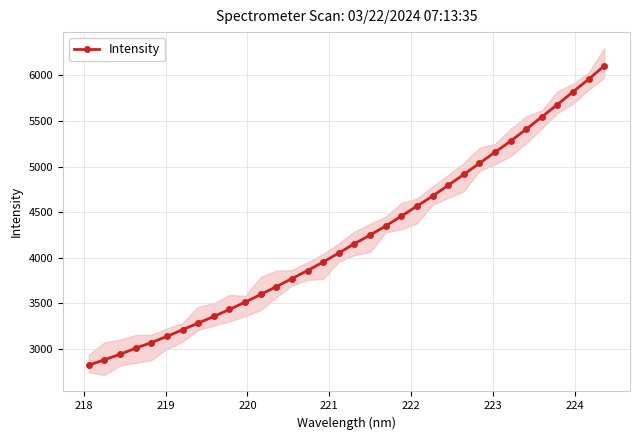

What is the maximum value for Intensity?

6106.5